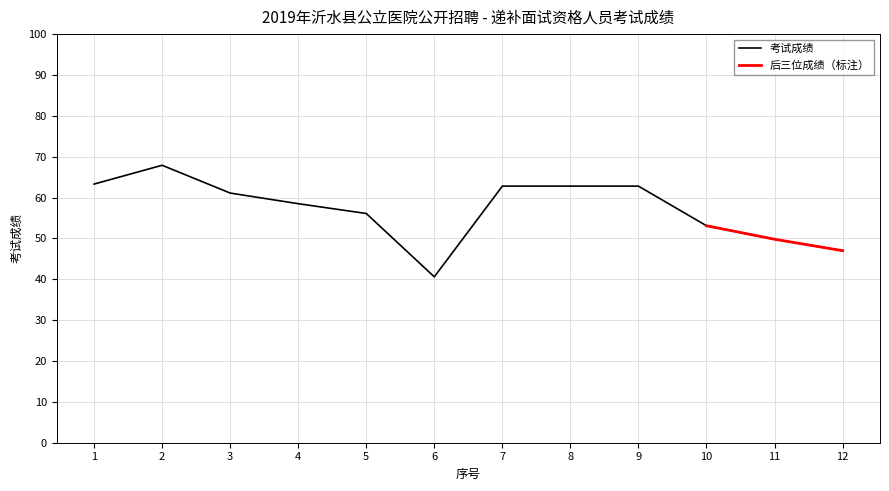

Count the number of values greater than 61.

6